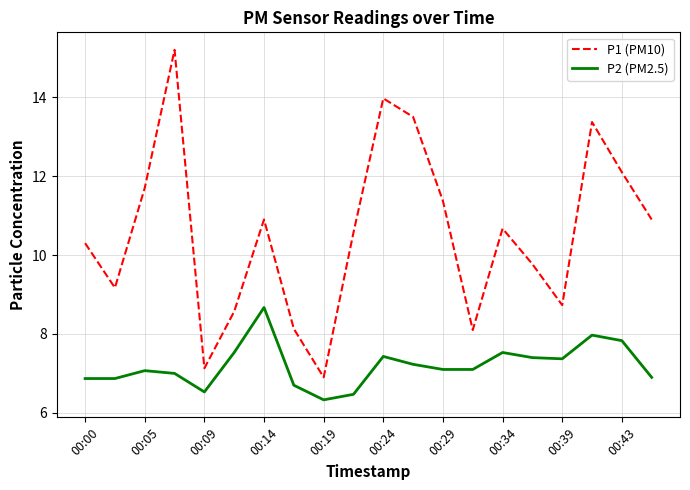

True or false: P2 (PM2.5) and P1 (PM10) intersect in this chart.

False